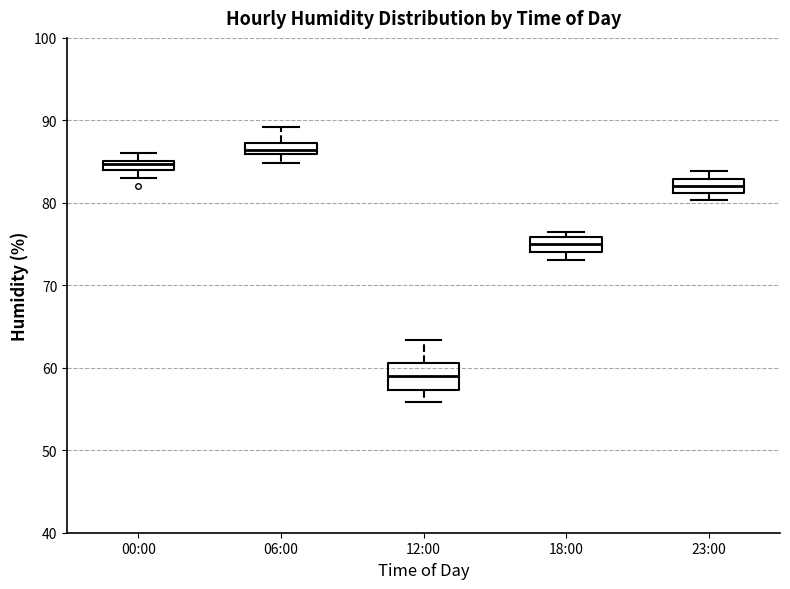

Comparing the boxes themselves (not the whiskers), which one is the tallest?

12:00